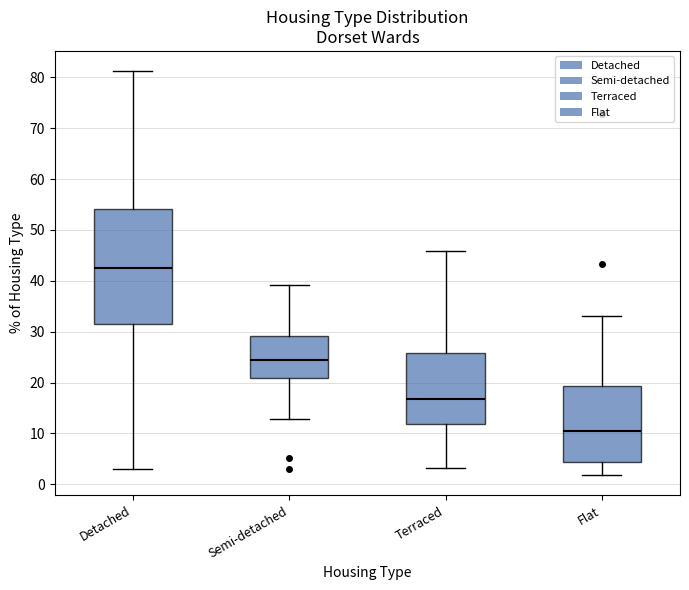

Where does the upper whisker of the box for Semi-detached end on the y-axis? The values are not printed on the chart, so give them approximately, as read against the axis.

39